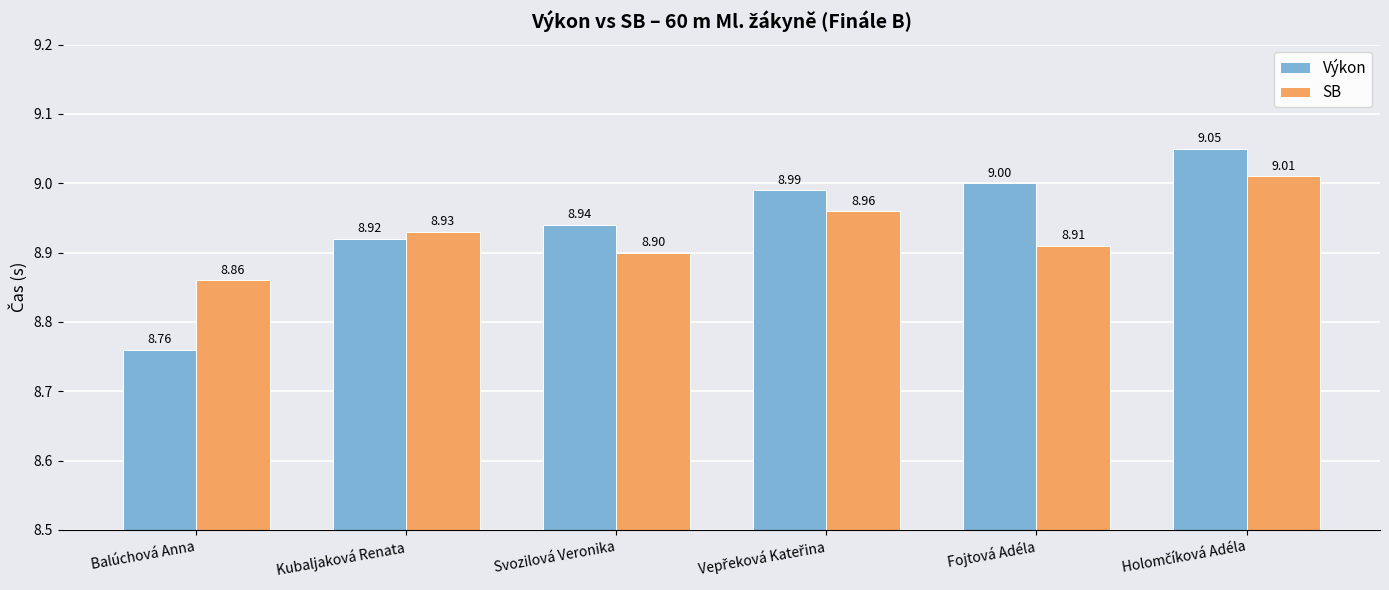

What is the sum of all Výkon values?

53.7